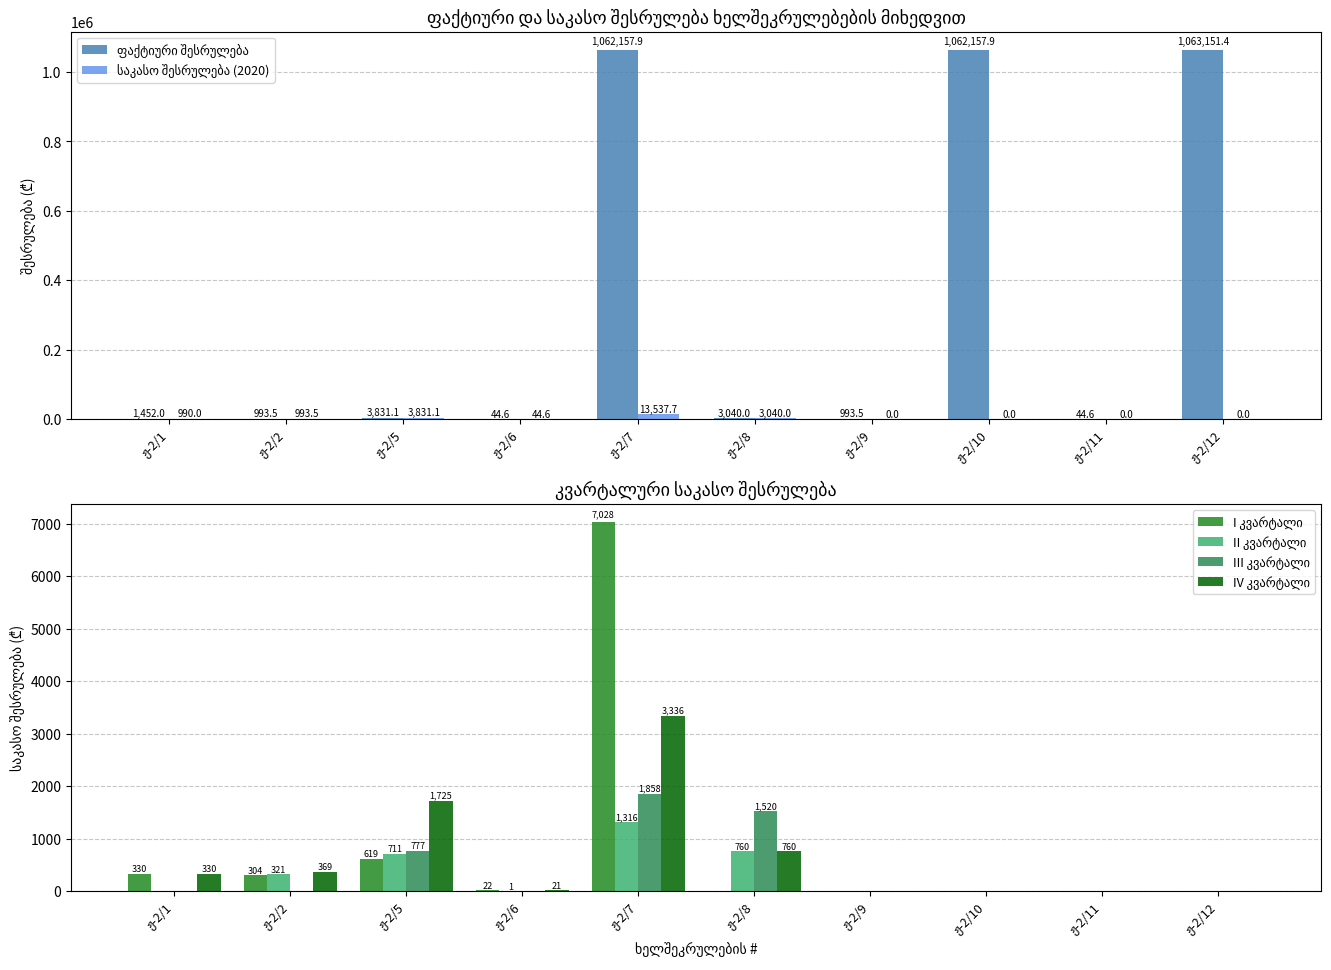

How many data points in I კვარტალი are above 22?

5